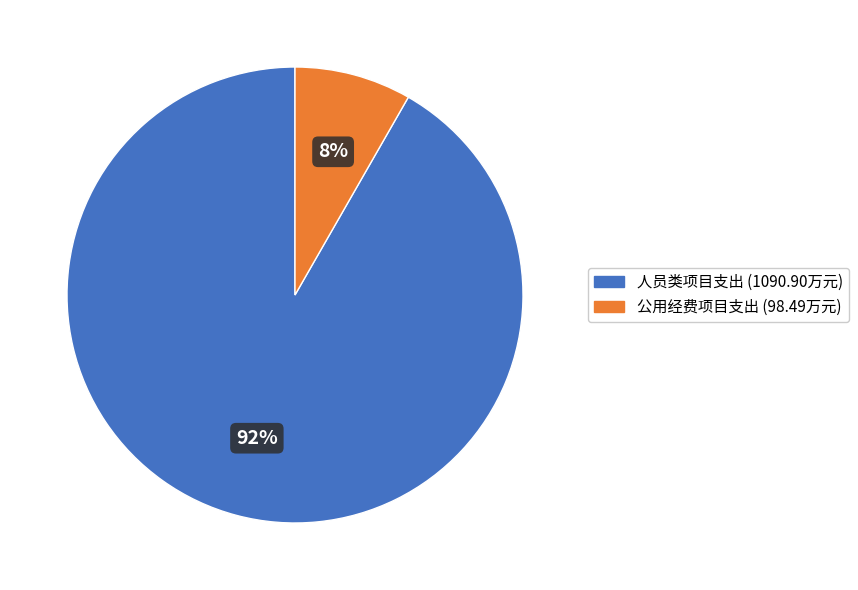

To the nearest percent, what is the average slice percentage?

50%